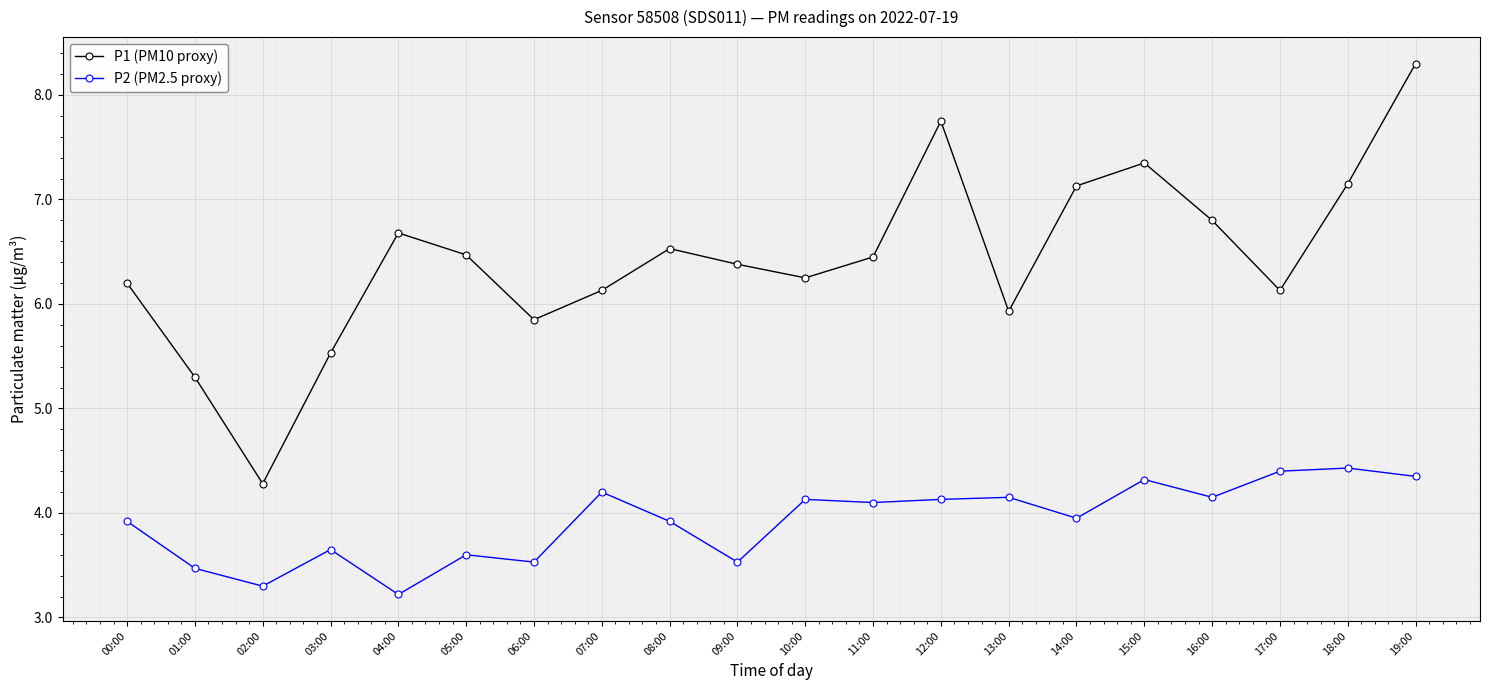

List the series in order of their peak value, highest first.

P1 (PM10 proxy), P2 (PM2.5 proxy)